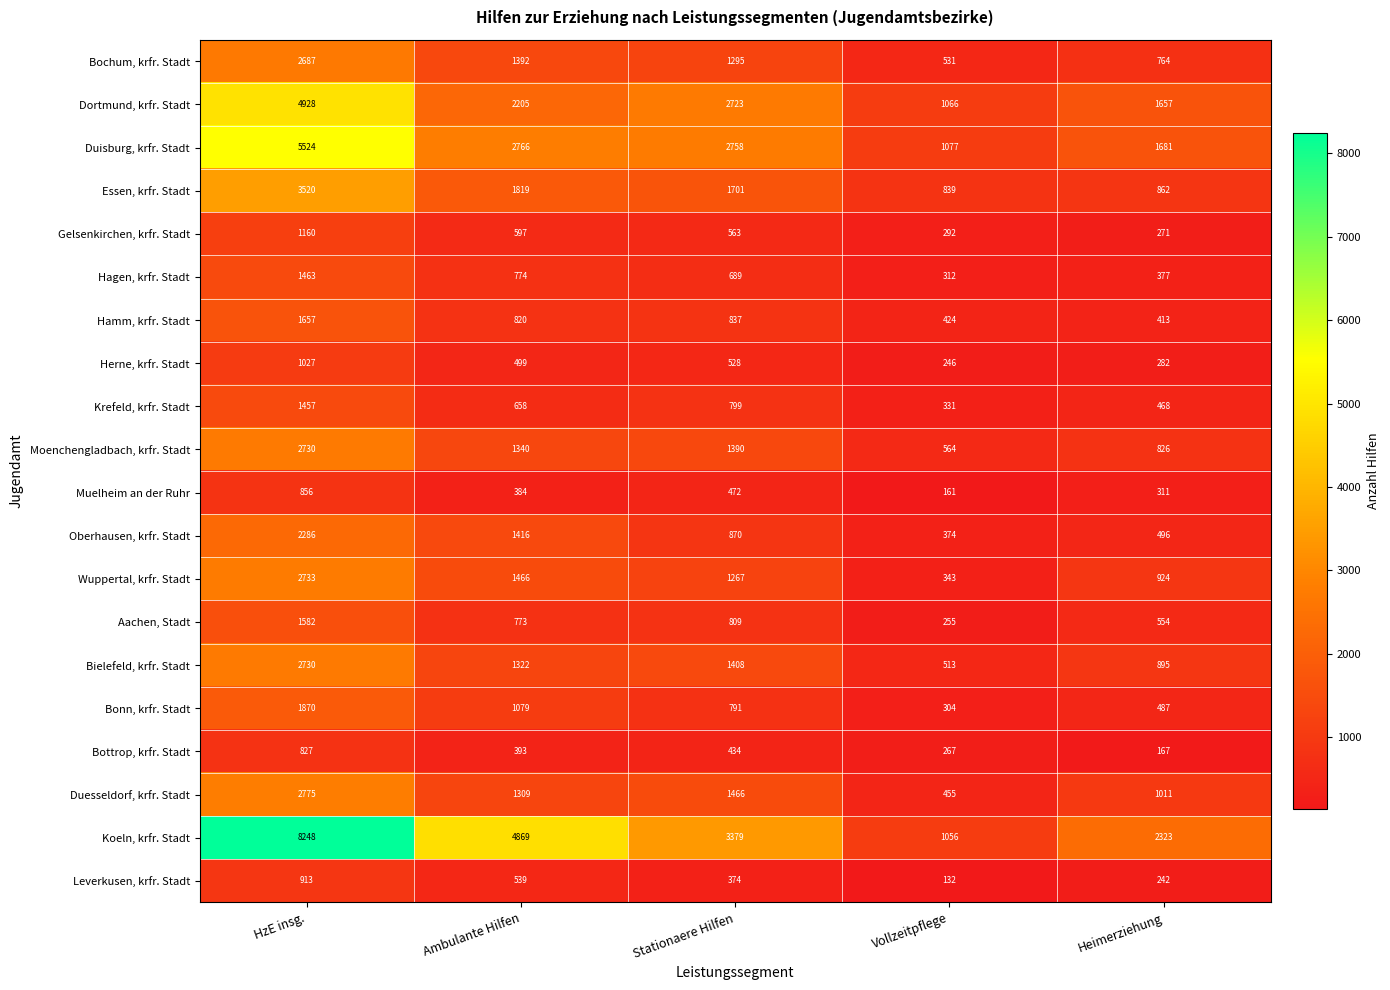

Read the Hamm, krfr. Stadt value at Vollzeitpflege, to the nearest 10.

420